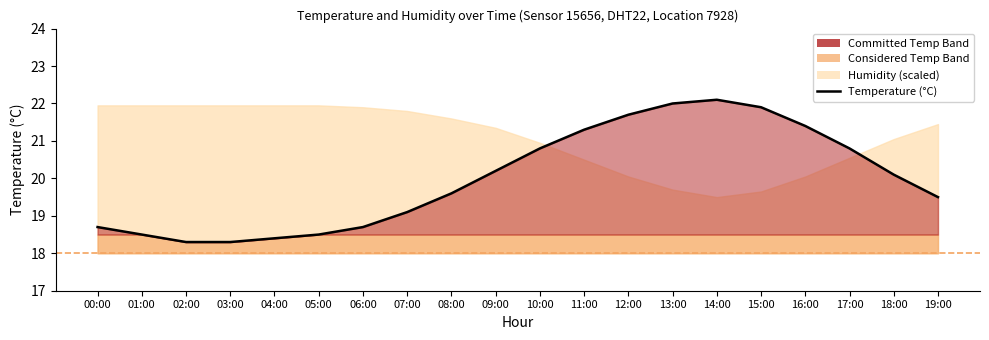

At which label is the value closest to 20?

18:00